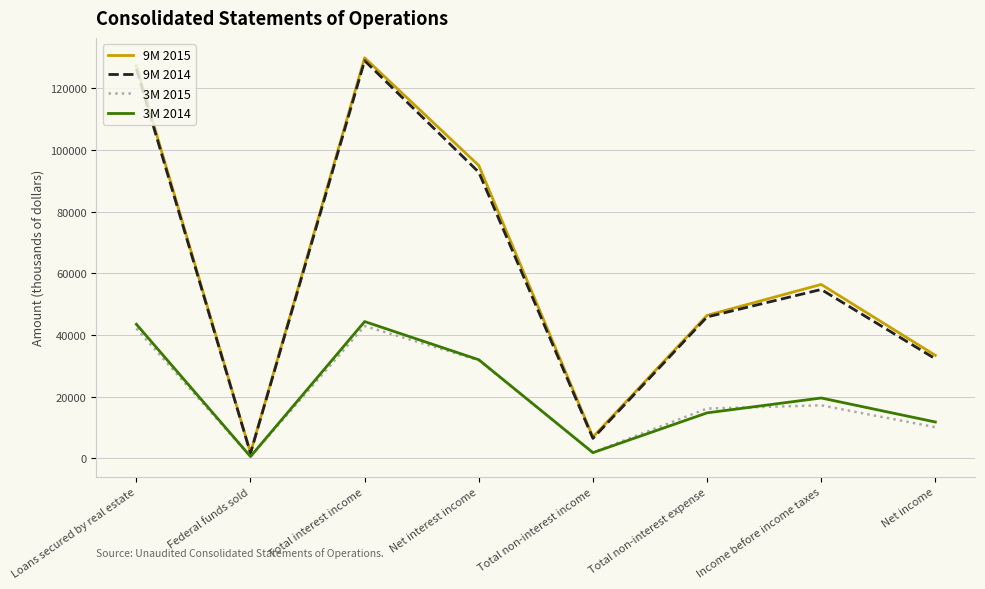

Reading left to right, what are all the values shown in this chart?

9M 2015: 127370	1738	129906	94978	6877	46354	56392	33388
9M 2014: 126311	1609	128981	92808	6442	45845	54755	32259
3M 2015: 42109	510	42896	31814	1899	16124	17173	10081
3M 2014: 43477	551	44345	31959	1817	14724	19553	11765